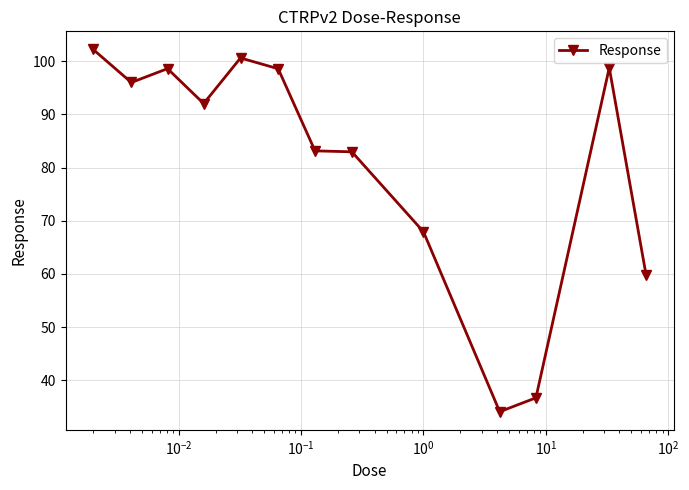

What is the minimum value shown in the chart?

34.1